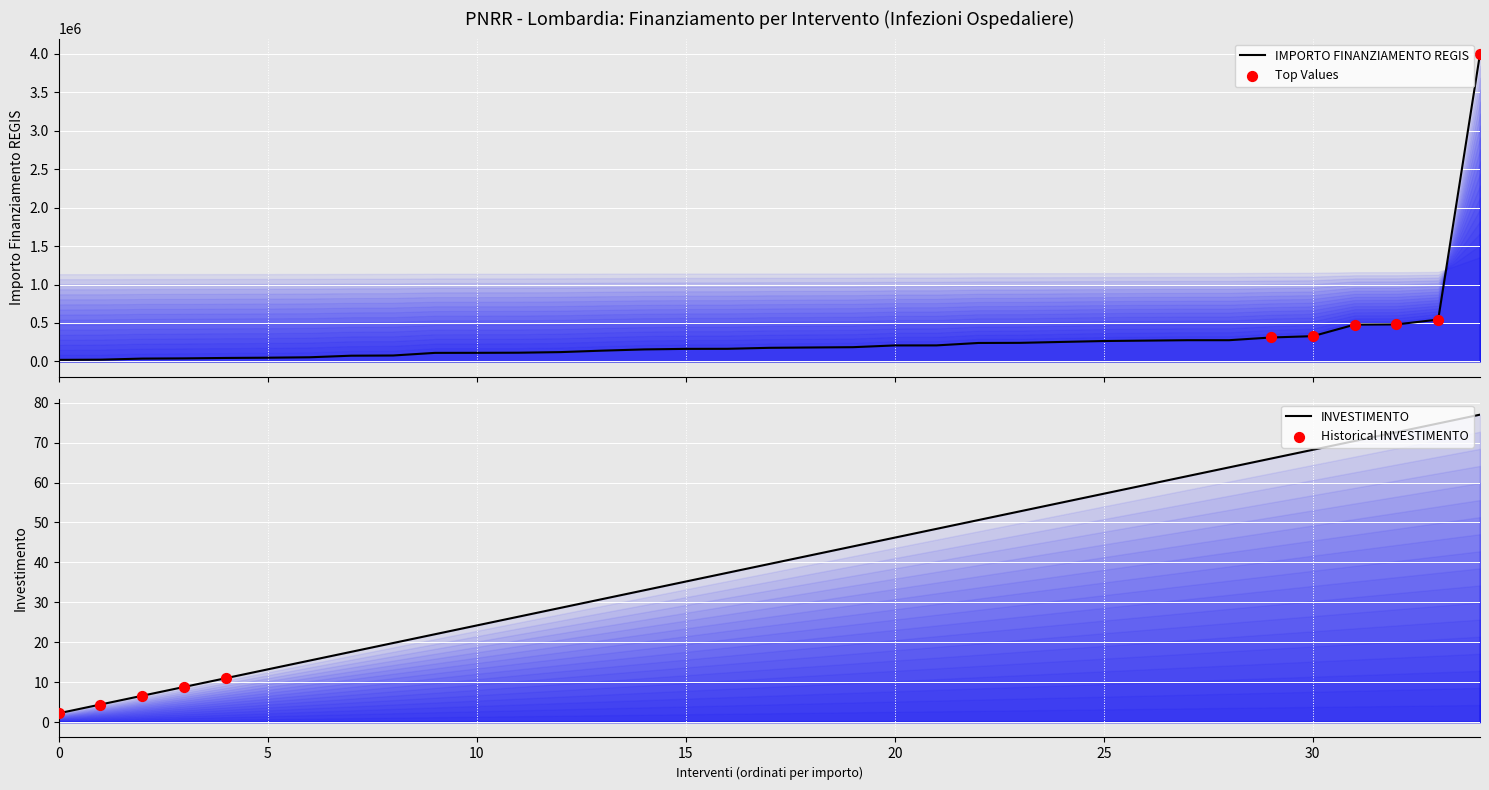

At how many categories does at least one series exceed 332757?

4